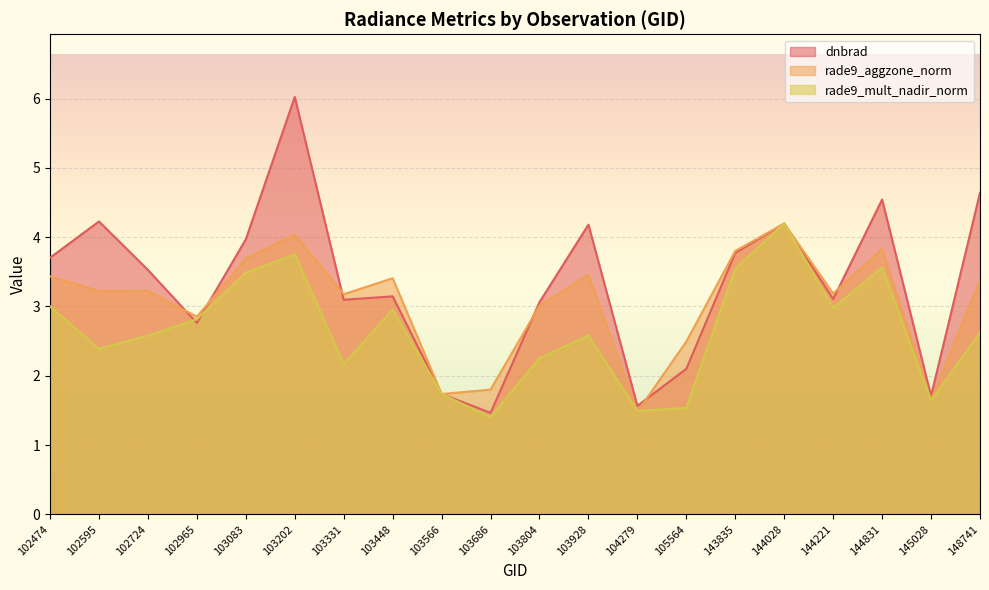

What is the value of the rade9_mult_nadir_norm point at the 10th from the left?

1.4